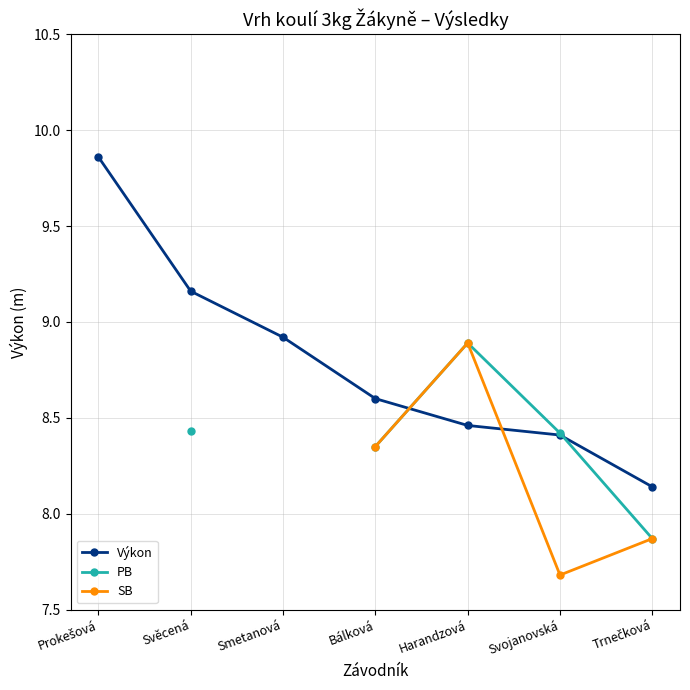

What is the label of the 3rd point from the left?

Smetanová